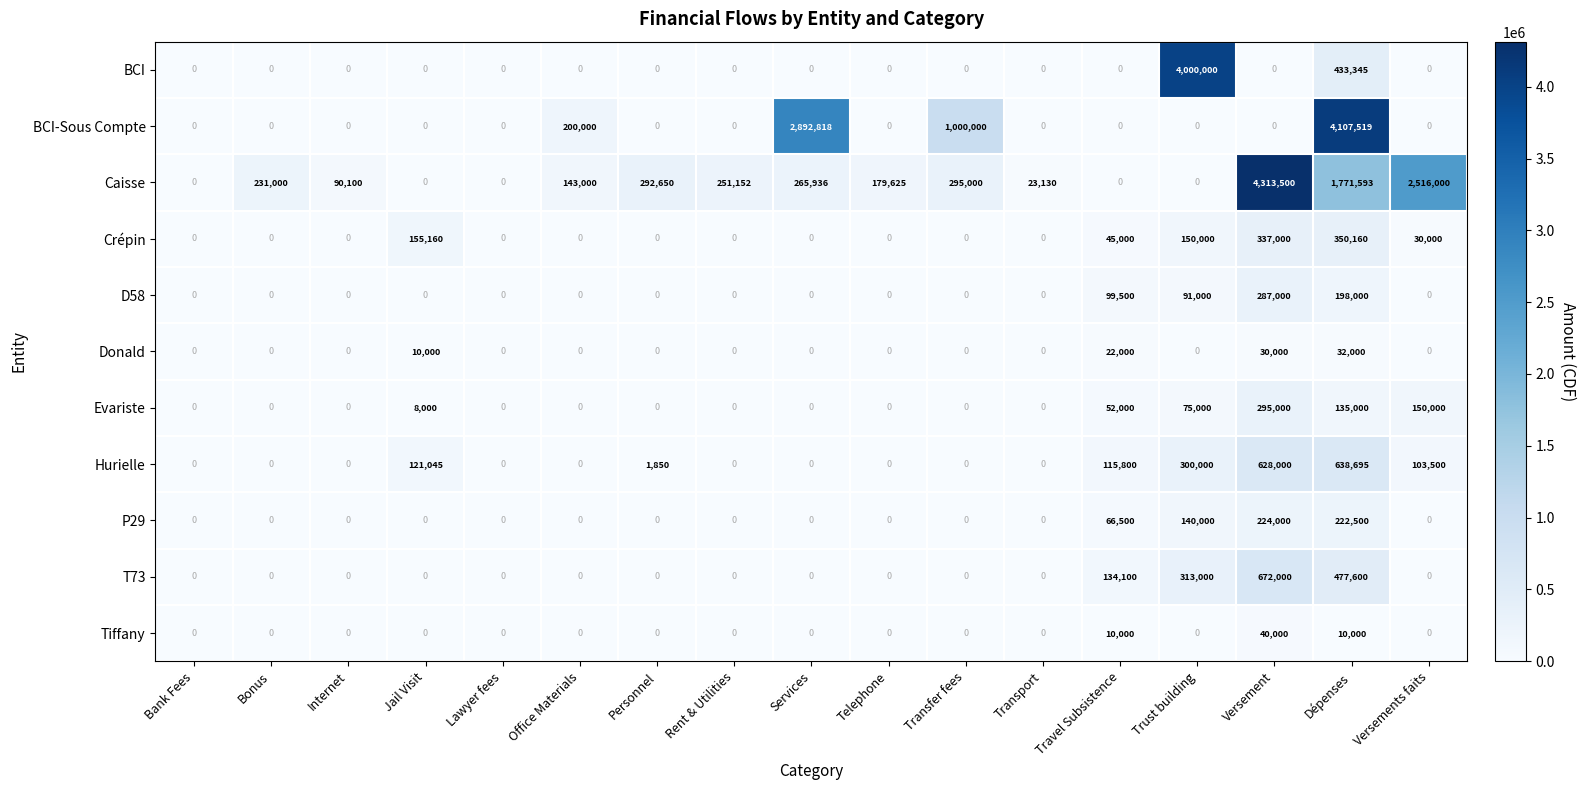

What is the total value across all series at Dépenses?

8376412